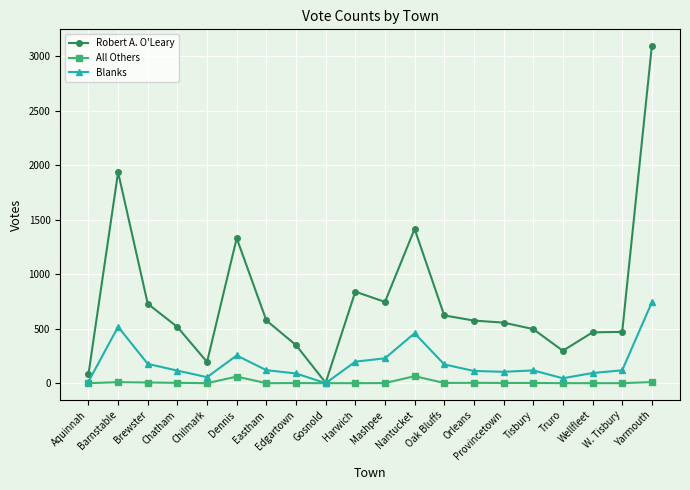

Which series has the largest range (max minus min)?

Robert A. O'Leary